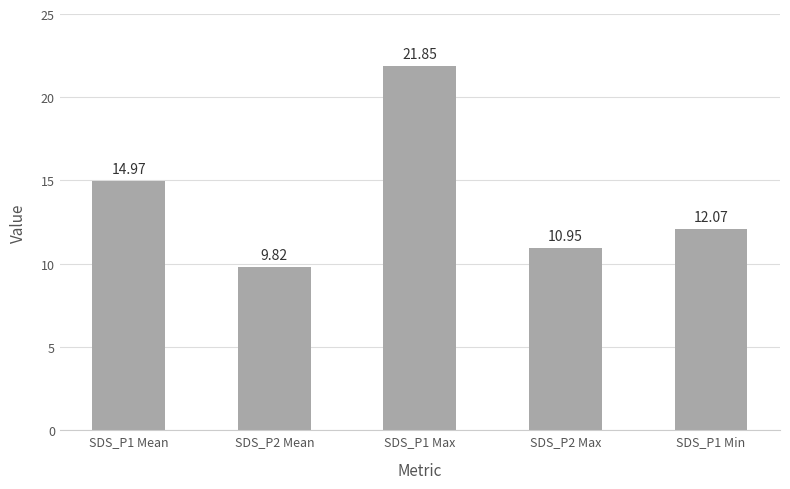

What is the label of the 1st bar from the left?

SDS_P1 Mean